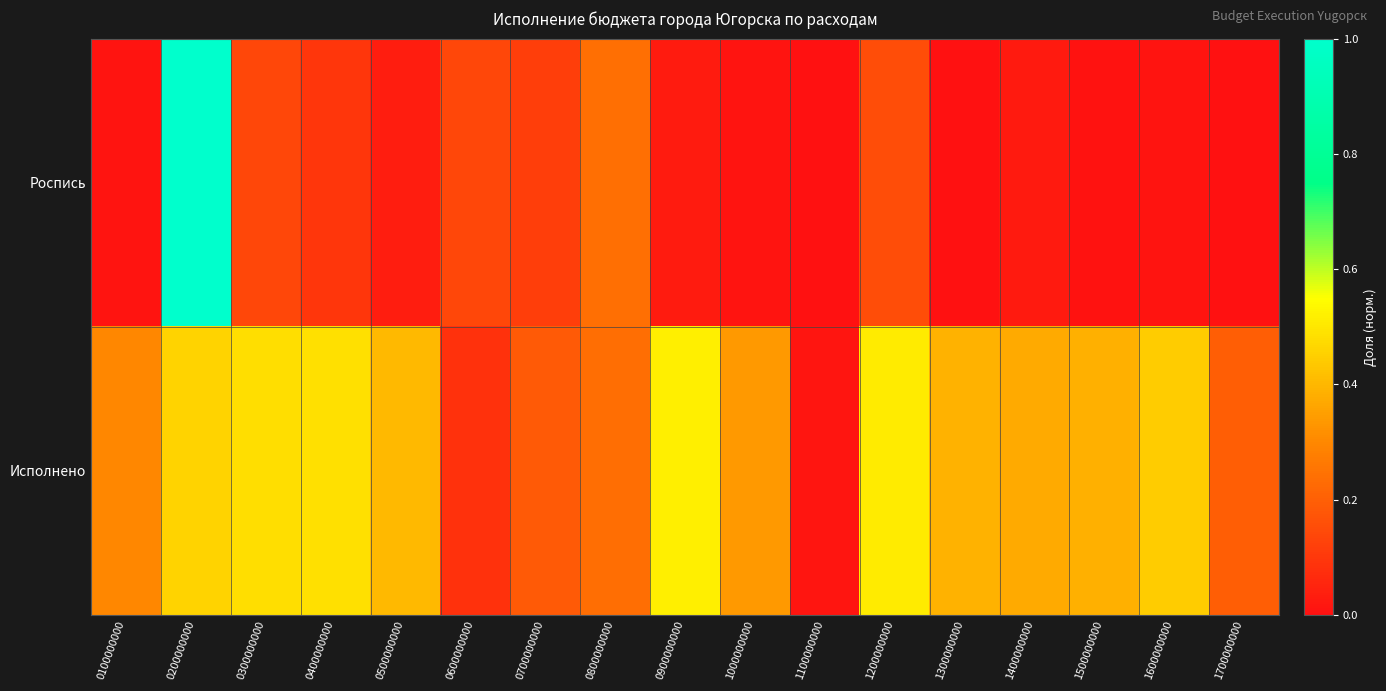

Count the number of categories in the chart.

17